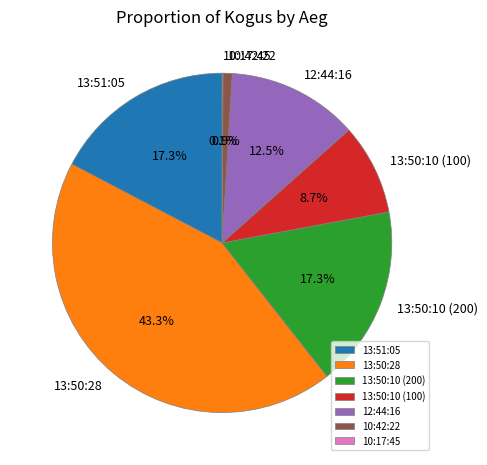

Is it true that 13:50:10 (200) is 17% of the pie?

True